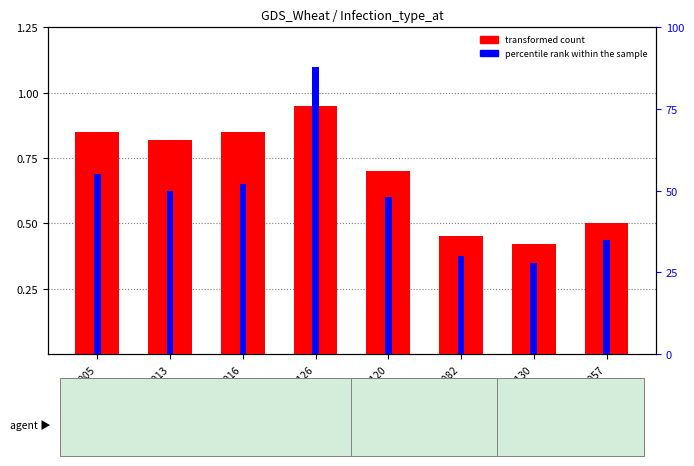

Count the number of data series in this chart.

2